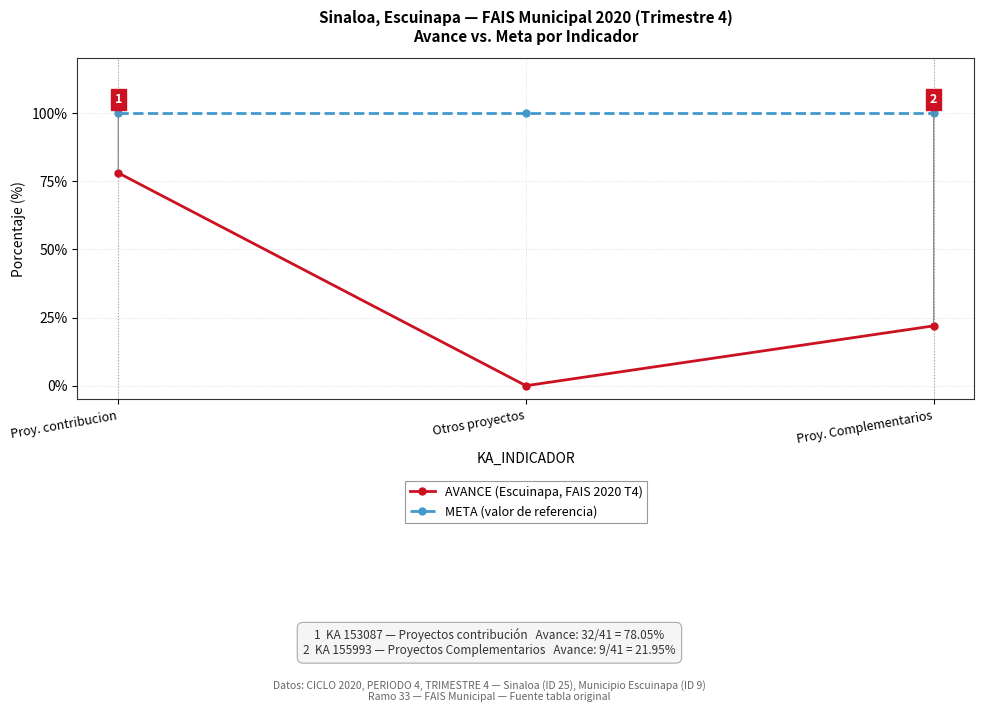

True or false: META (valor de referencia) has a value of 22.2 at Proy. contribucion.

False